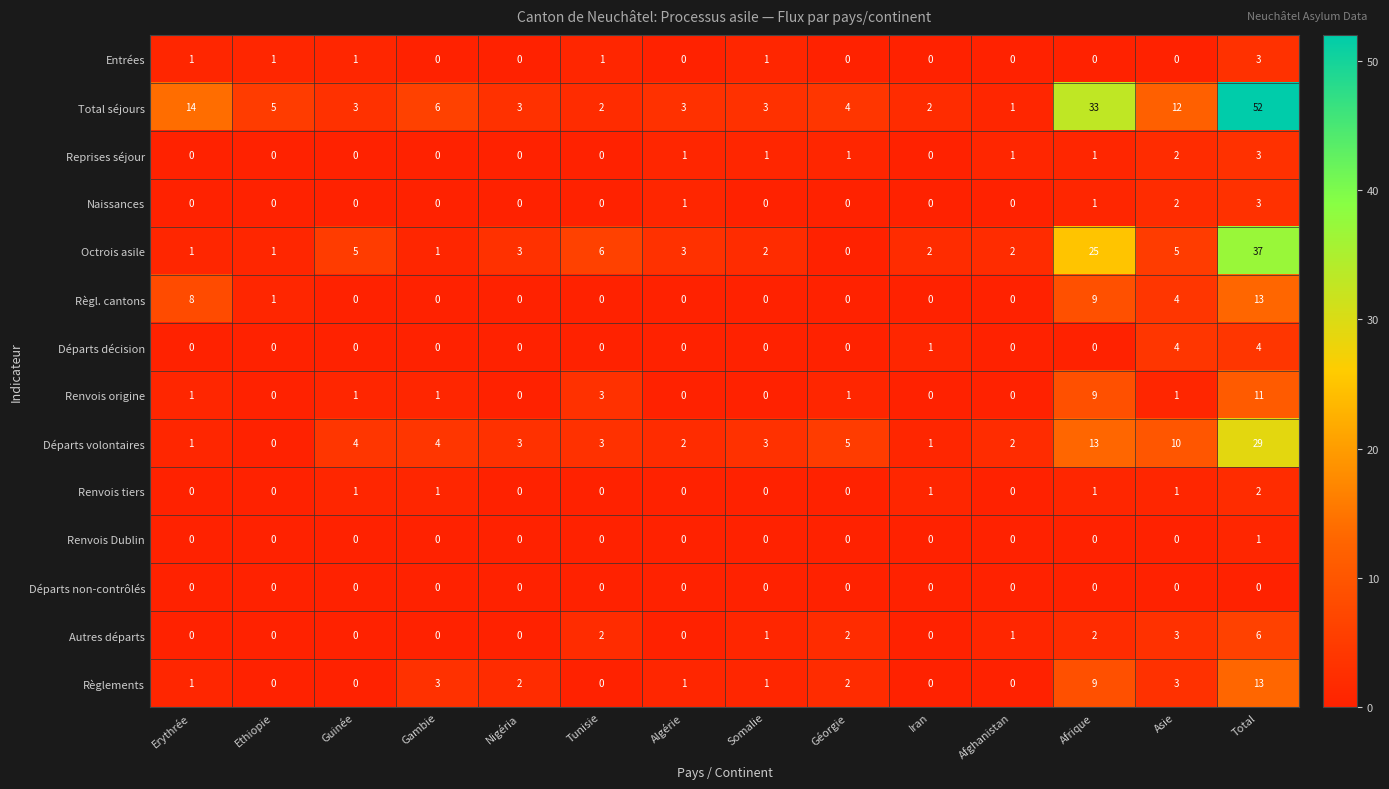

What is the sum of the Règlements values at Nigéria and Somalie?

3